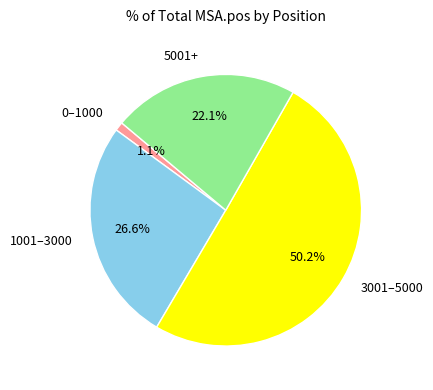

Which category has the biggest portion of the pie?

3001–5000